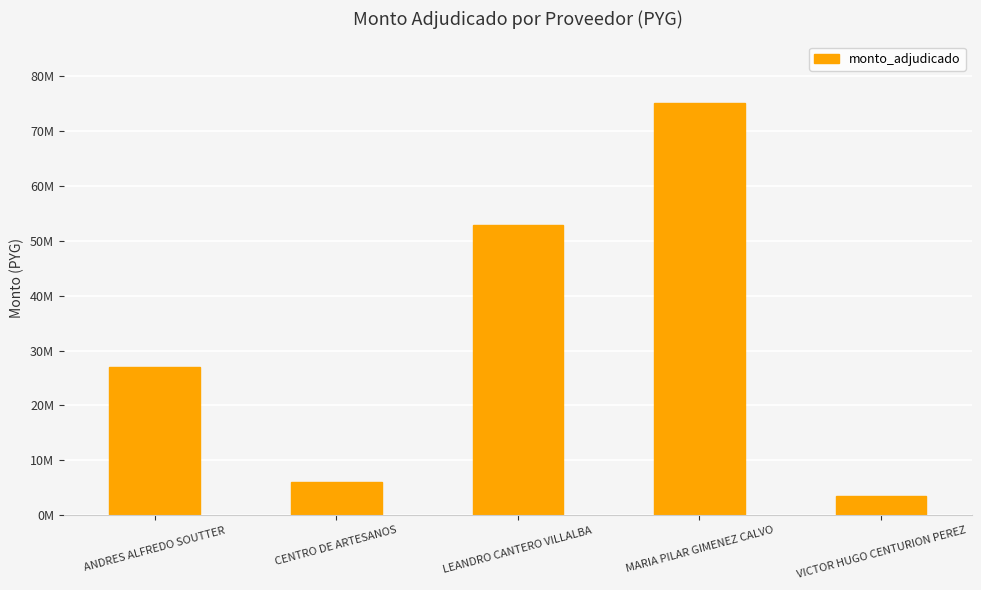

What is the label of the 4th bar from the left?

MARIA PILAR GIMENEZ CALVO